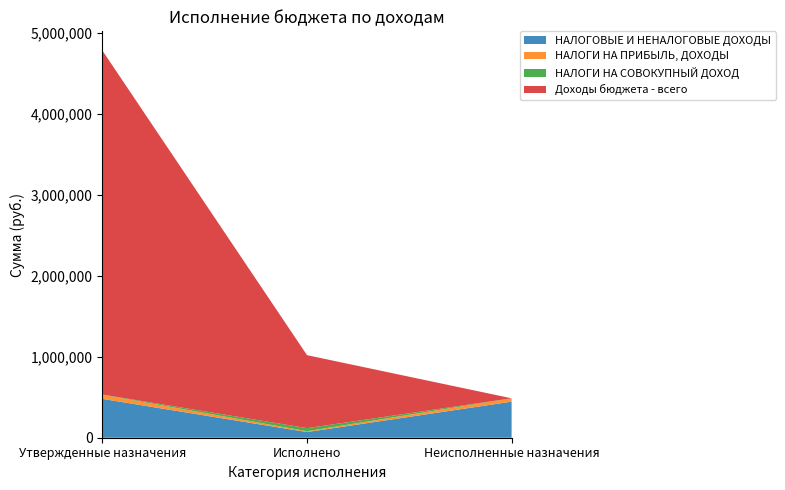

Reading left to right, list all the values displayed in this chart.

НАЛОГОВЫЕ И НЕНАЛОГОВЫЕ ДОХОДЫ: Утвержденные назначения=479900.0	Исполнено=70012.2	Неисполненные назначения=445854.7
НАЛОГИ НА ПРИБЫЛЬ, ДОХОДЫ: Утвержденные назначения=51000.0	Исполнено=10431.0	Неисполненные назначения=41126.7
НАЛОГИ НА СОВОКУПНЫЙ ДОХОД: Утвержденные назначения=2600.0	Исполнено=37892.7	Неисполненные назначения=0.0
Доходы бюджета - всего: Утвержденные назначения=4249334.0	Исполнено=901887.2	Неисполненные назначения=0.0